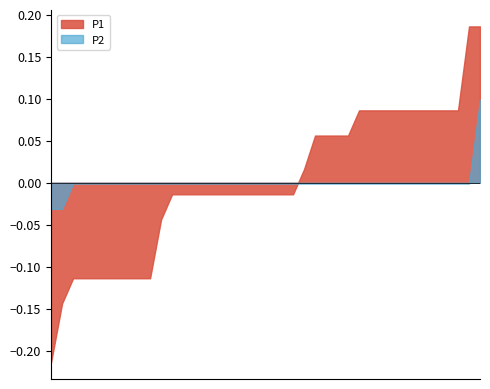

Which category has the highest value across all series?

00:01